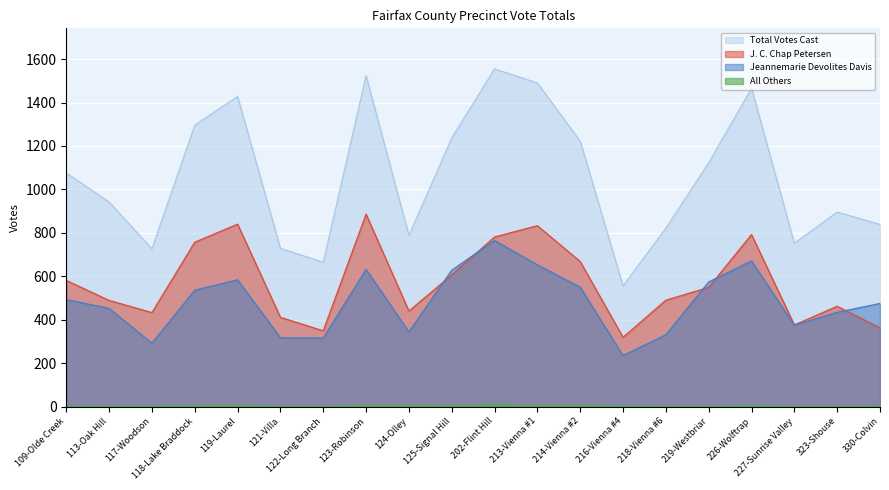

How many lines are shown in the chart?

4